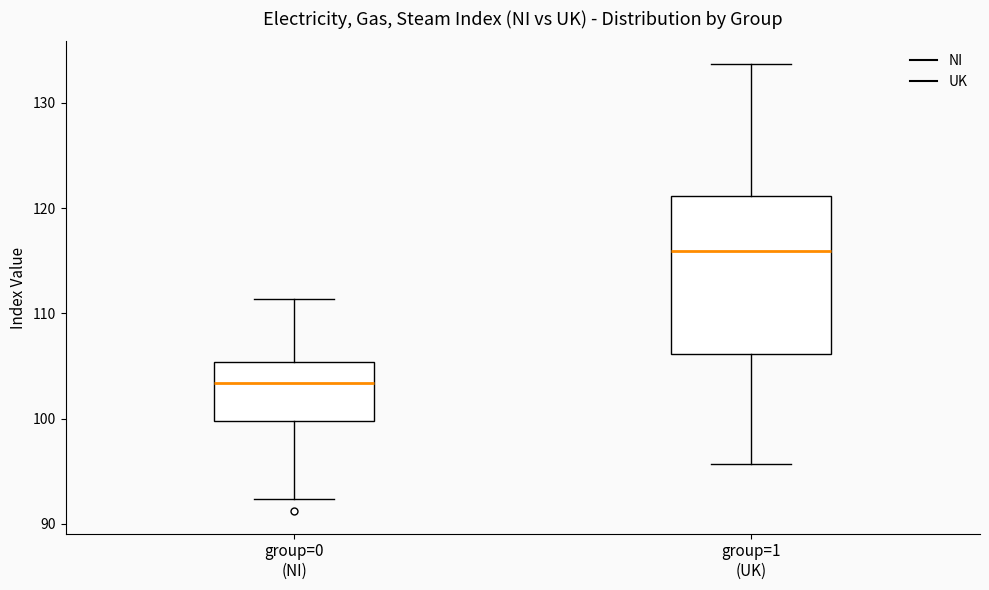

Which box has the lowest median line?

group=0 (NI)